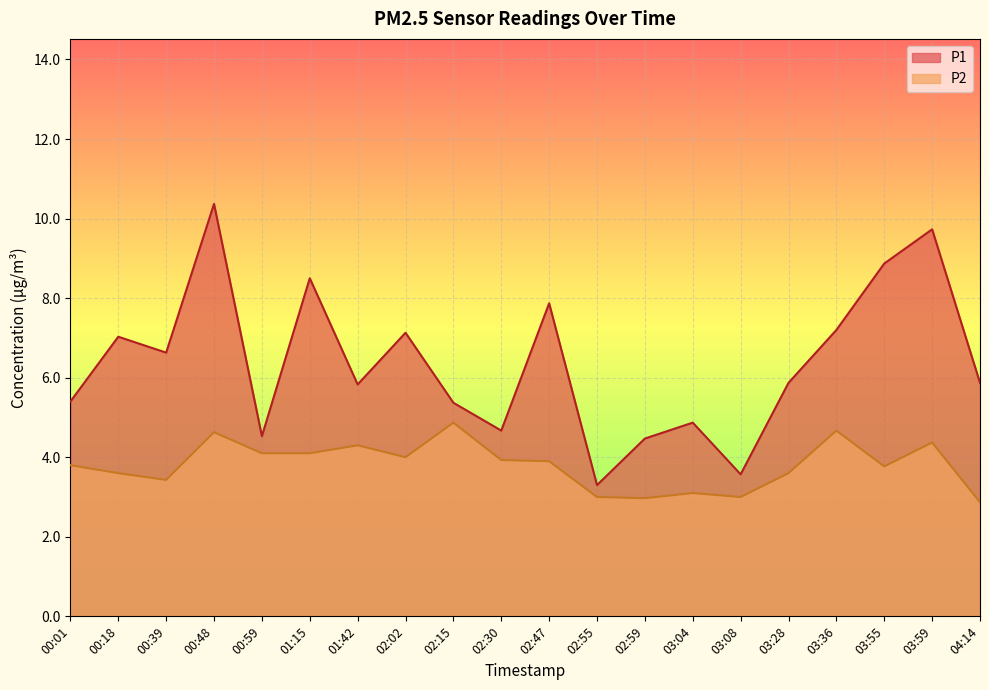

How many distinct data groups are displayed?

2